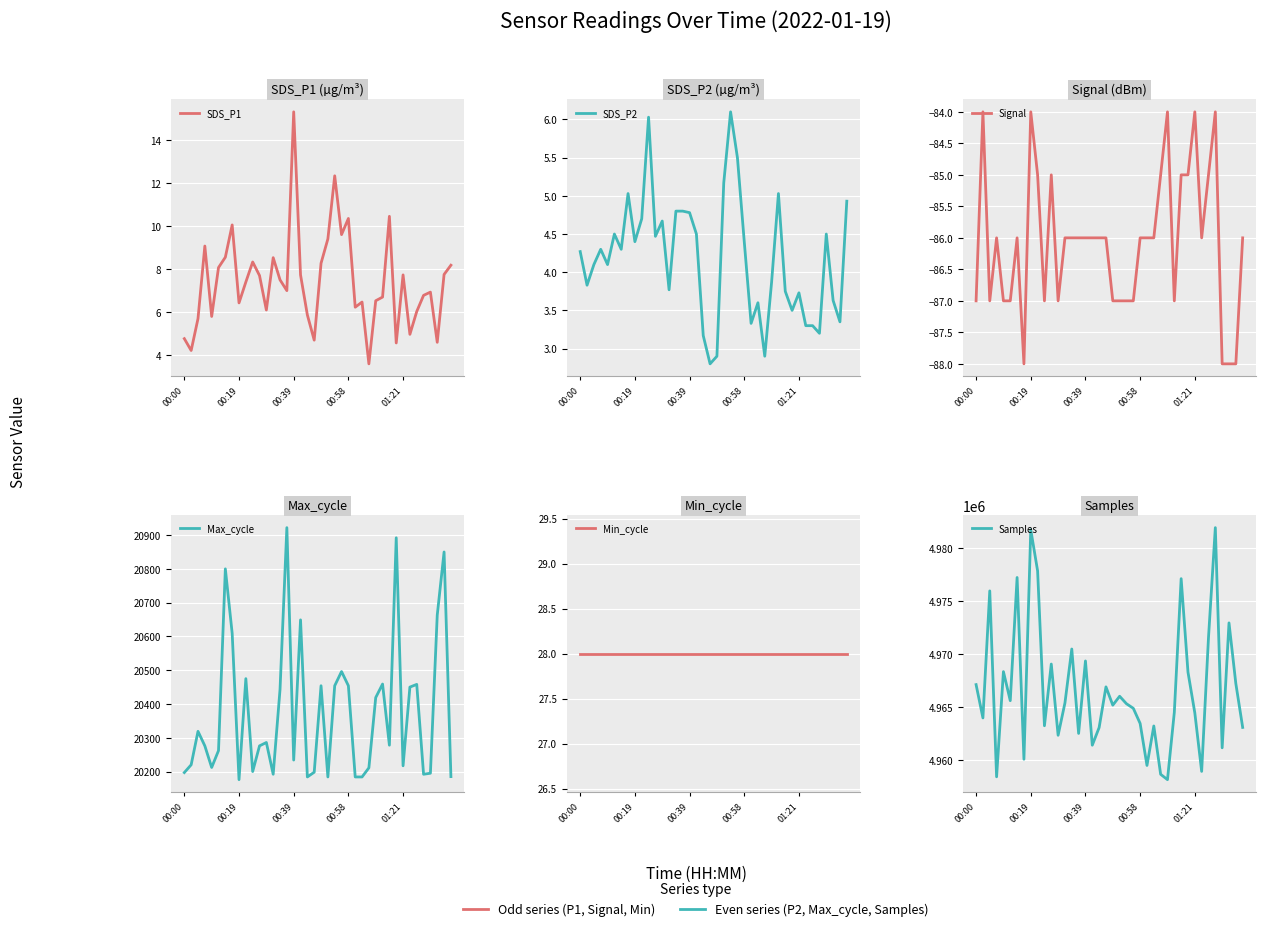

What is the difference between the highest and lowest values at 9?

4977963.0